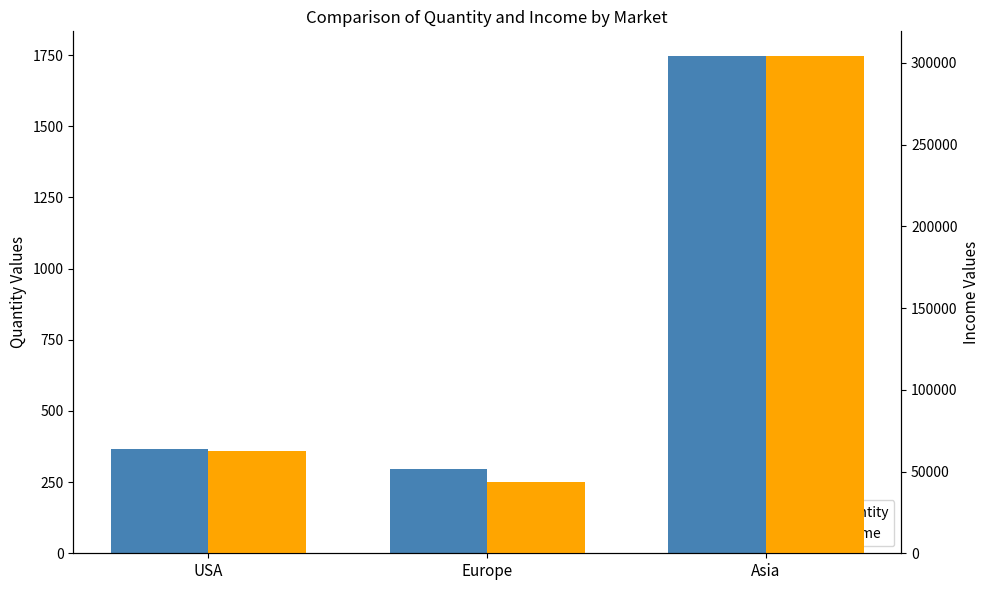

How many values in the Quantity series are below 366?

1